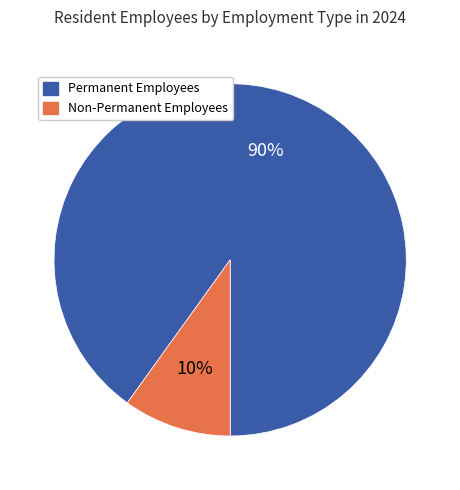

Count the number of slices in the pie.

2